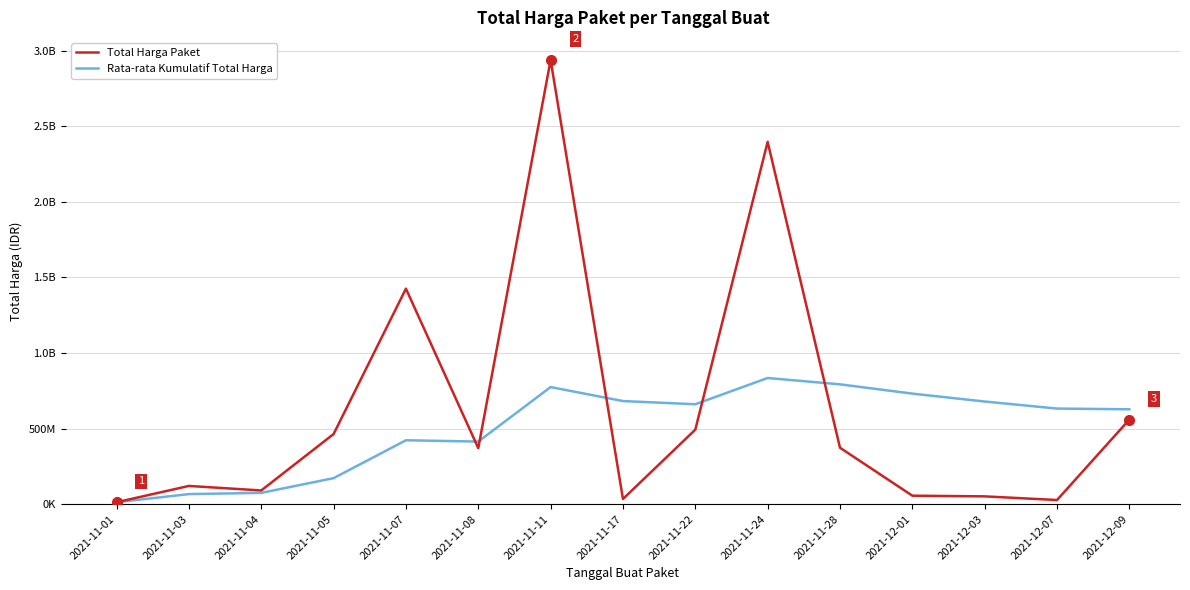

What is the label of the 10th point from the left?

2021-11-24